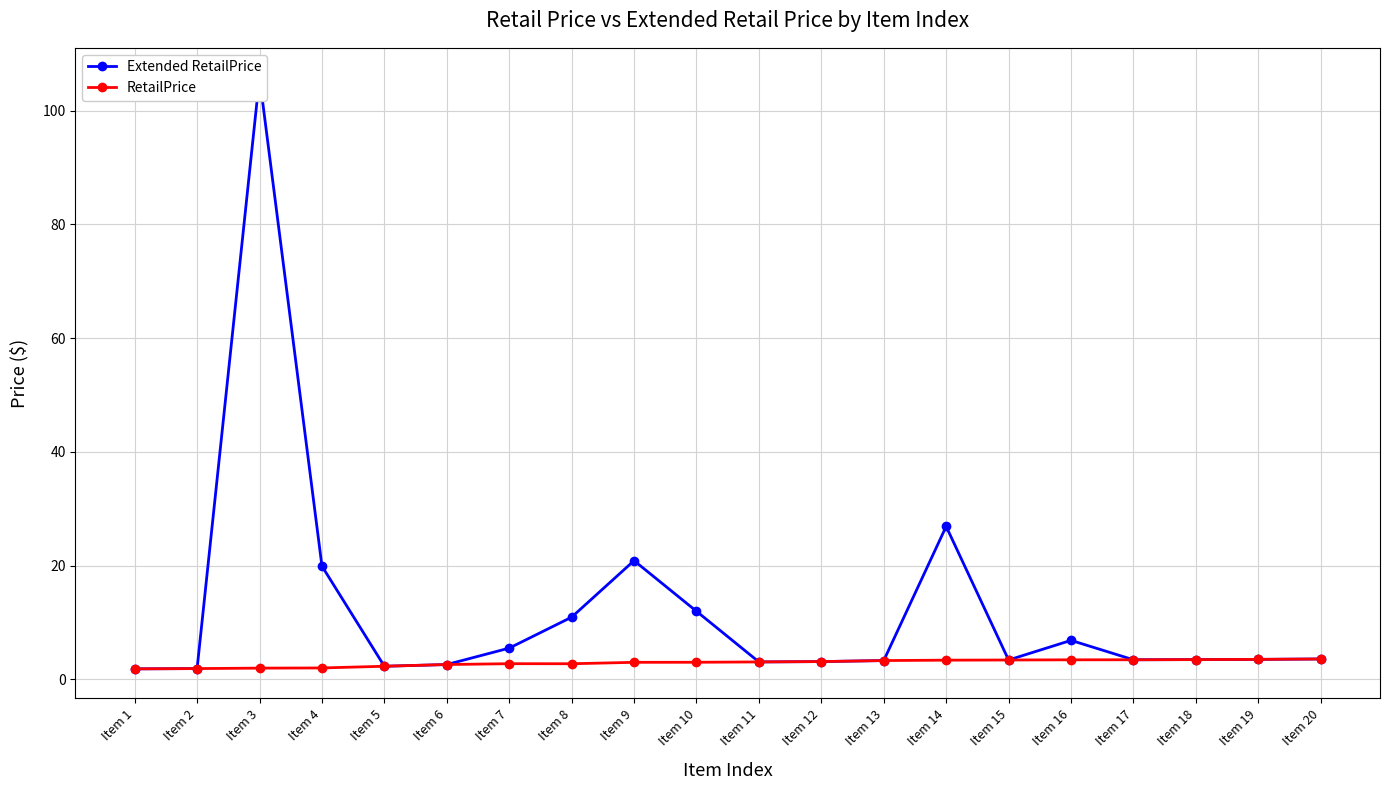

Reading left to right, list all the values displayed in this chart.

Extended RetailPrice: 1.8	1.9	105.8	19.9	2.3	2.6	5.5	10.9	20.9	12.0	3.0	3.1	3.3	26.9	3.4	6.8	3.4	3.5	3.5	3.6
RetailPrice: 1.8	1.9	2.0	2.0	2.3	2.6	2.7	2.7	3.0	3.0	3.0	3.1	3.3	3.4	3.4	3.4	3.4	3.5	3.5	3.6